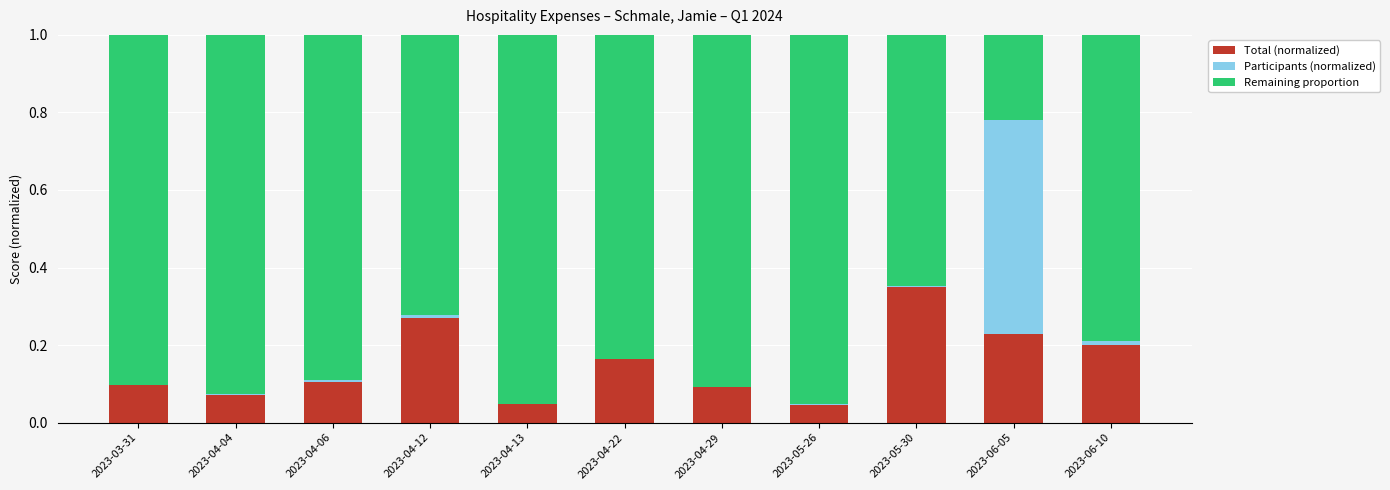

The Total (normalized) series shows 0.5 at 2023-04-12. True or false?

False